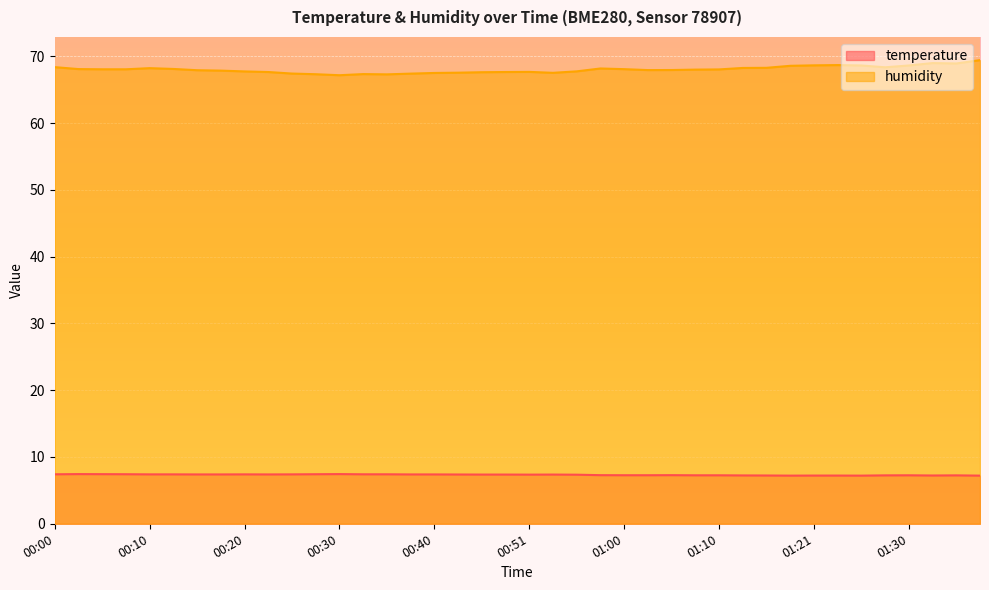

In temperature, how many points are higher than both neighbors (excluding endpoints)?

7